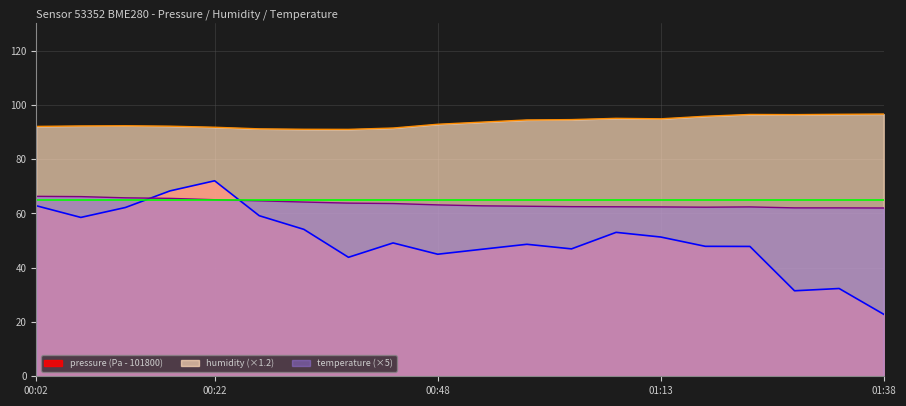

What is the lowest value of the pressure series?

22.8